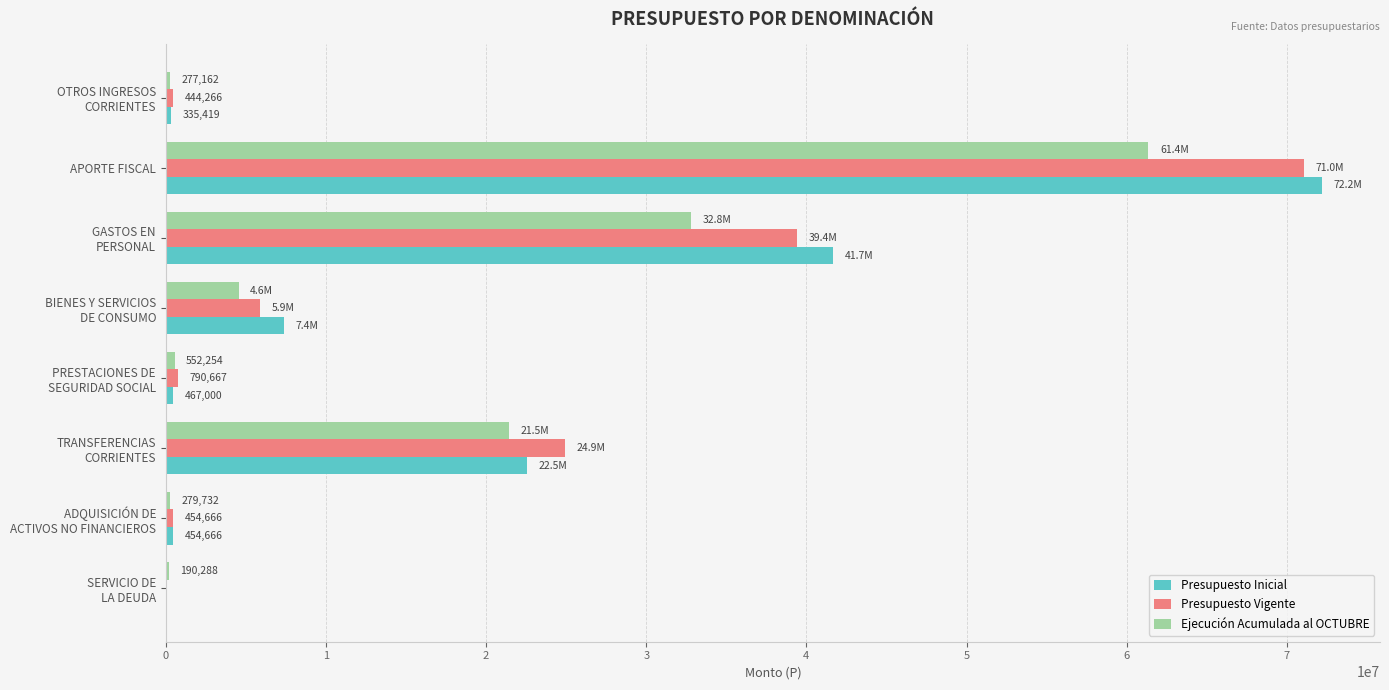

What is the sum of all Presupuesto Inicial values?

145068952